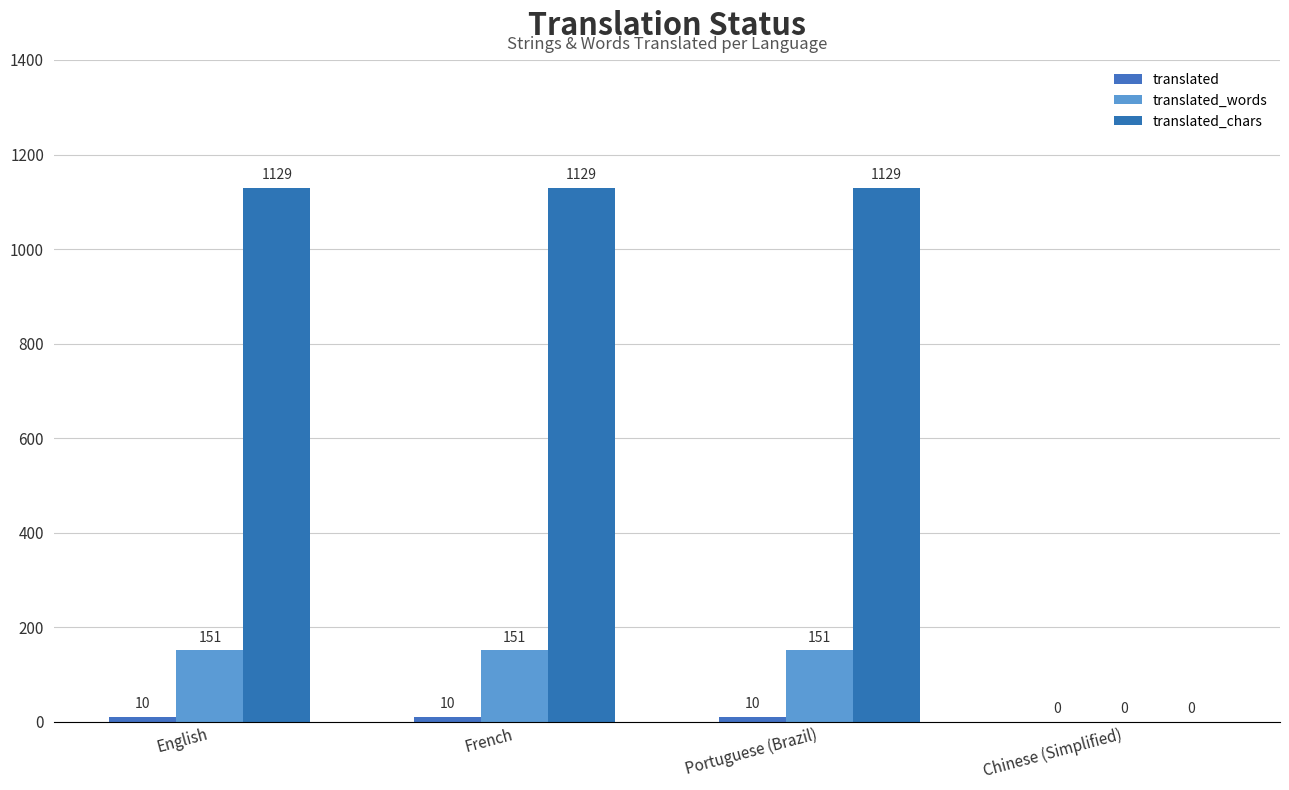

How many series are shown in this chart?

3